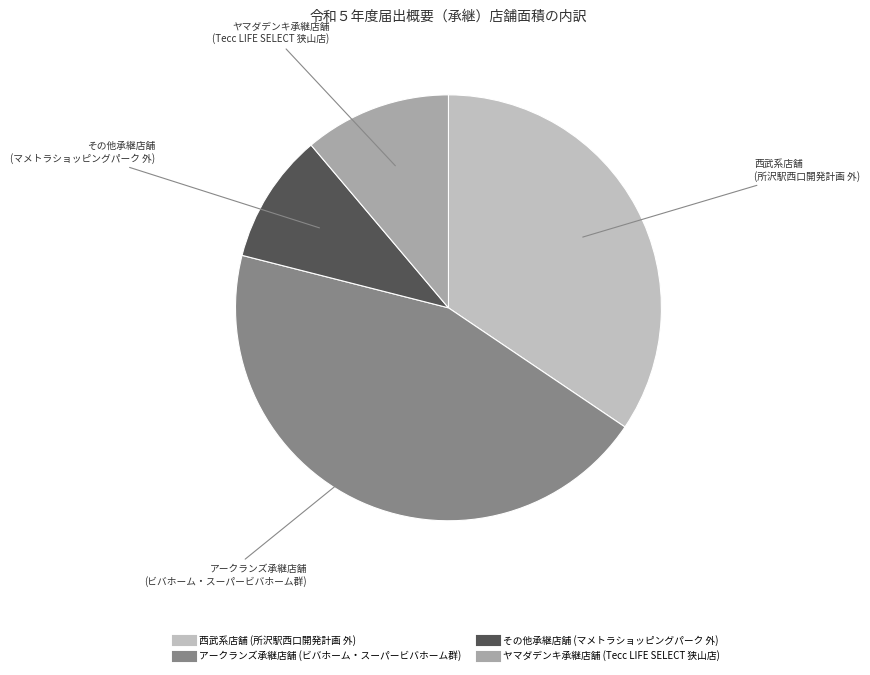

Is there a majority slice in this chart?

No